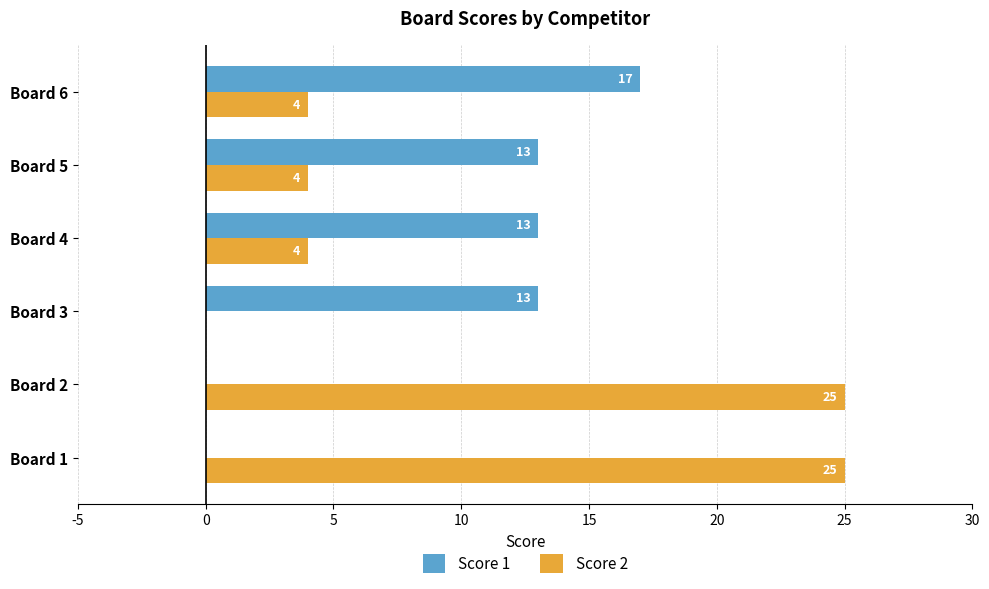

Is the value of Score 2 at Board 6 greater than the value of Score 1 at Board 1?

Yes